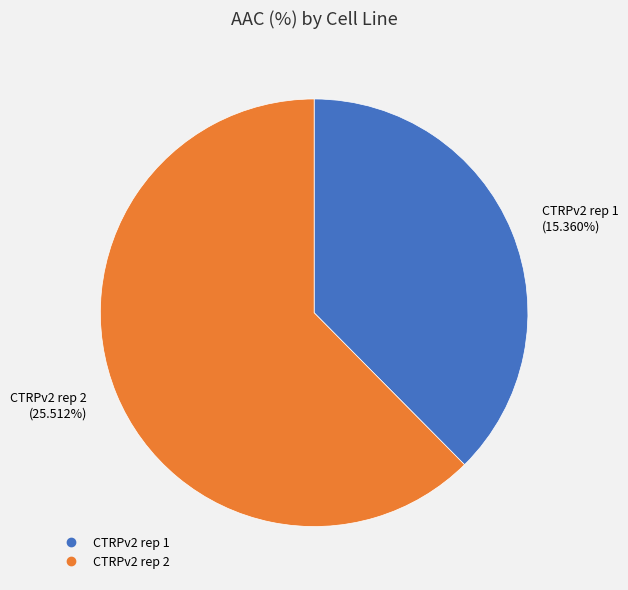

What is the change in value from CTRPv2 rep 1 to CTRPv2 rep 2?

+10.2